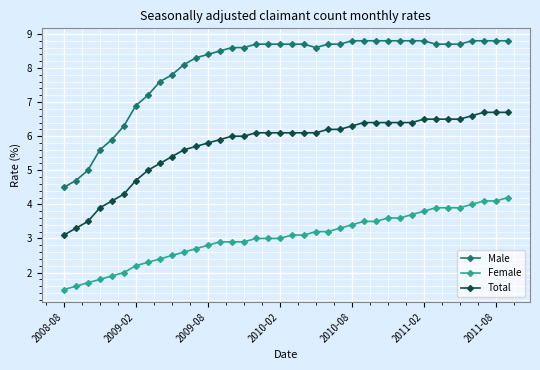

Which series has the largest total across all categories?

Male